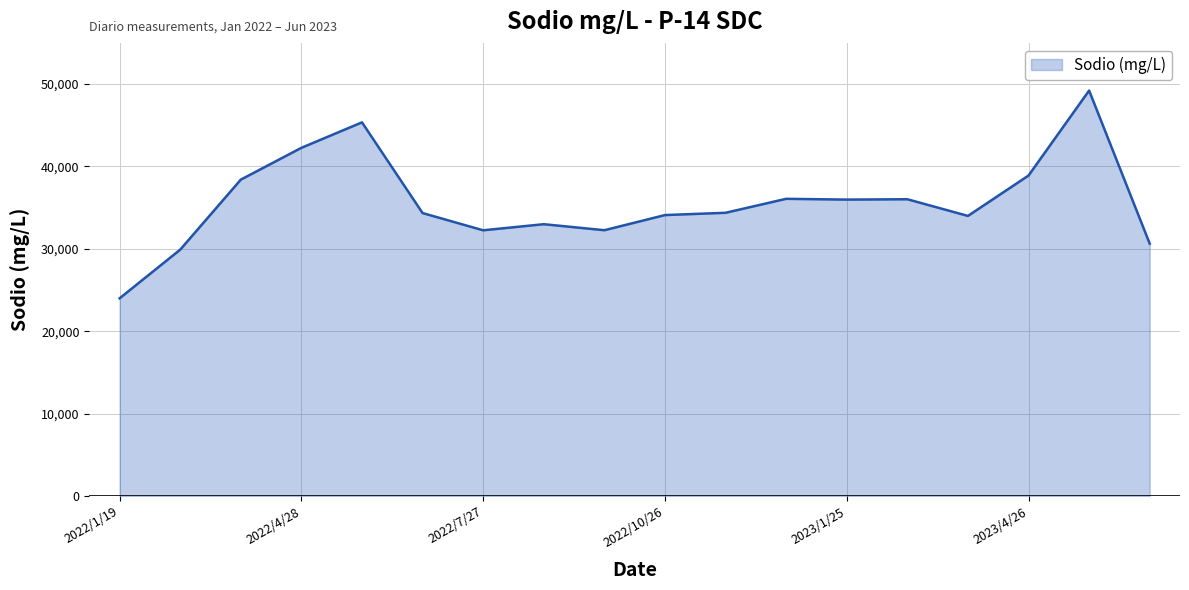

What is the maximum value shown in the chart?

49216.0